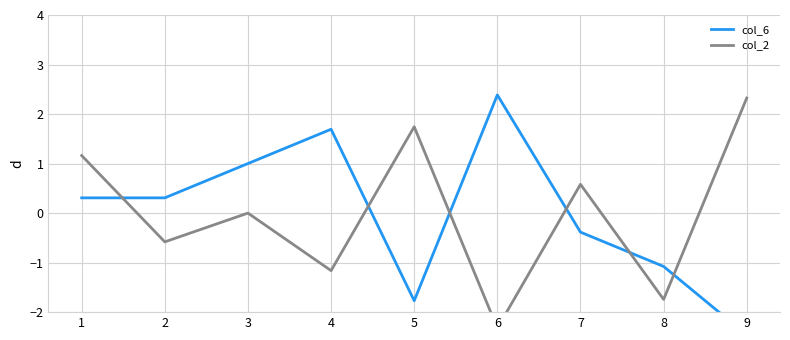

Rank the categories by col_6 value from lowest to highest.

9, 5, 8, 7, 1, 2, 3, 4, 6